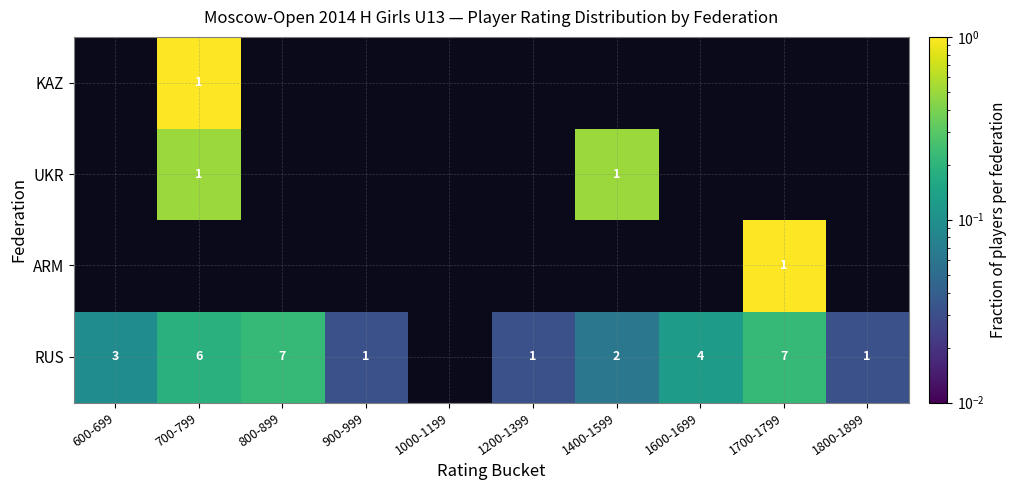

Rank the series by their maximum value, from lowest to highest.

RUS, ARM, UKR, KAZ